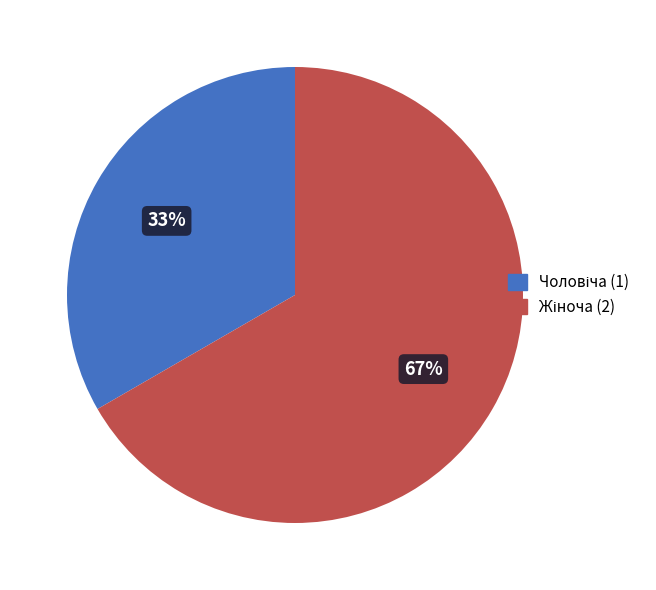

To the nearest percent, what is the average slice percentage?

50%